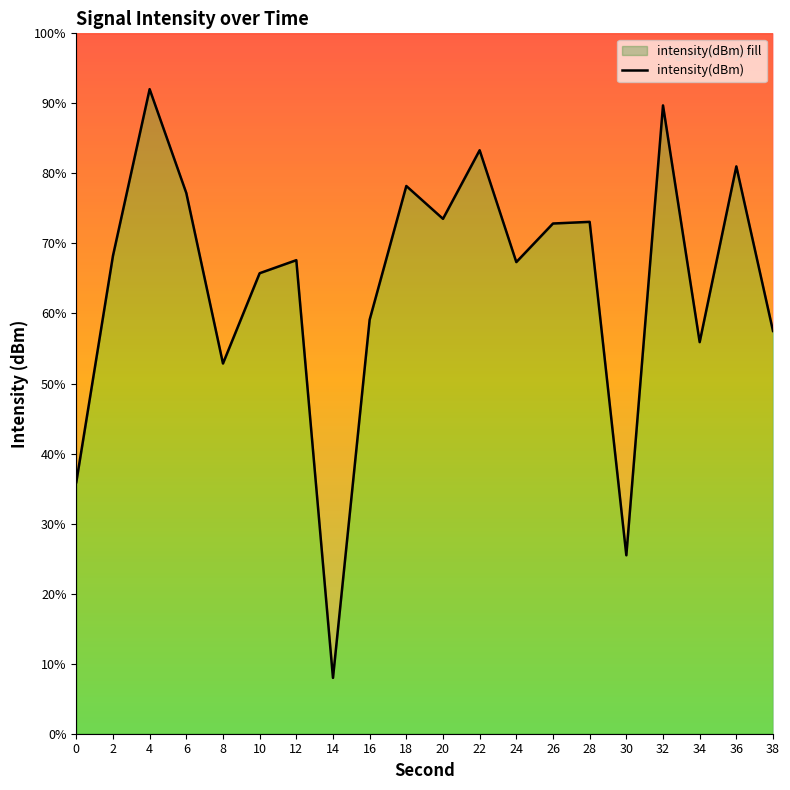

Reading left to right, what are all the values shown in this chart?

-130.6	-122.5	-116.5	-120.2	-126.4	-123.1	-122.6	-137.6	-124.8	-120.0	-121.2	-118.7	-122.7	-121.3	-121.3	-133.2	-117.1	-125.6	-119.3	-125.2